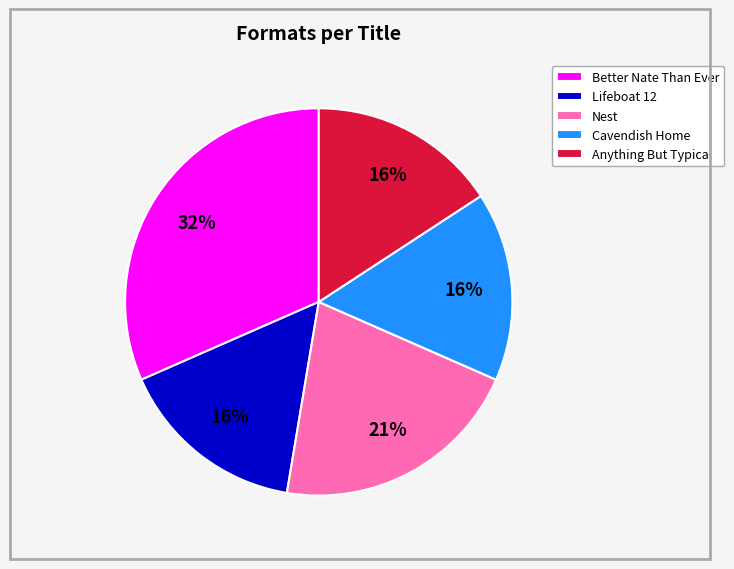

Does Anything But Typical represent more than half of the total?

No